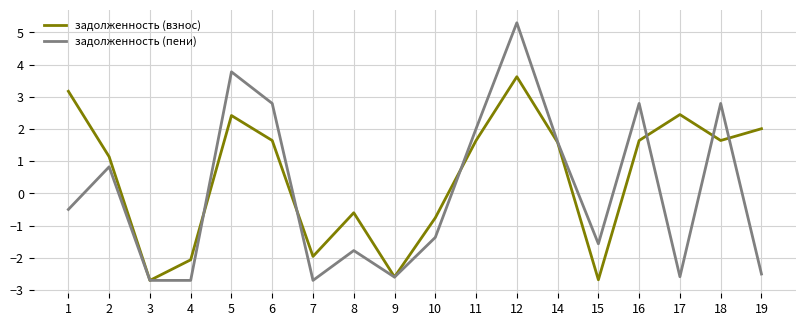

What is the sum of the задолженность (взнос) values at 4 and 12?

1.6